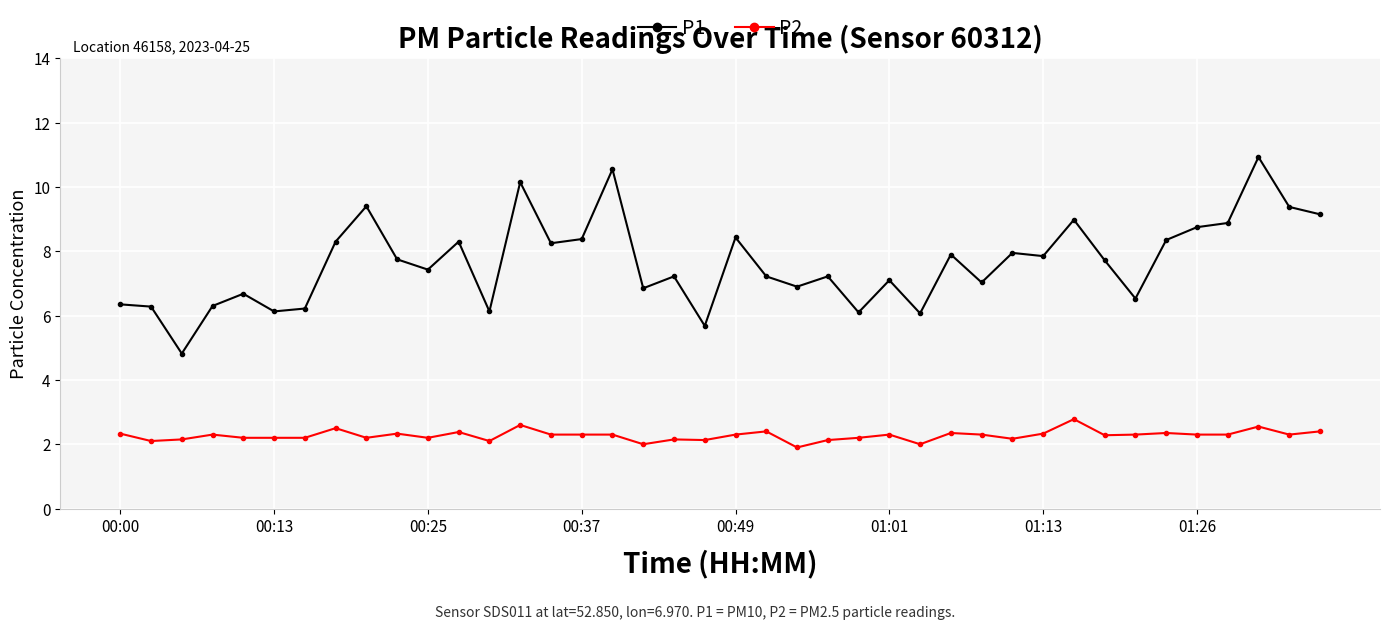

True or false: P2 has more than 0 interior local peaks.

True